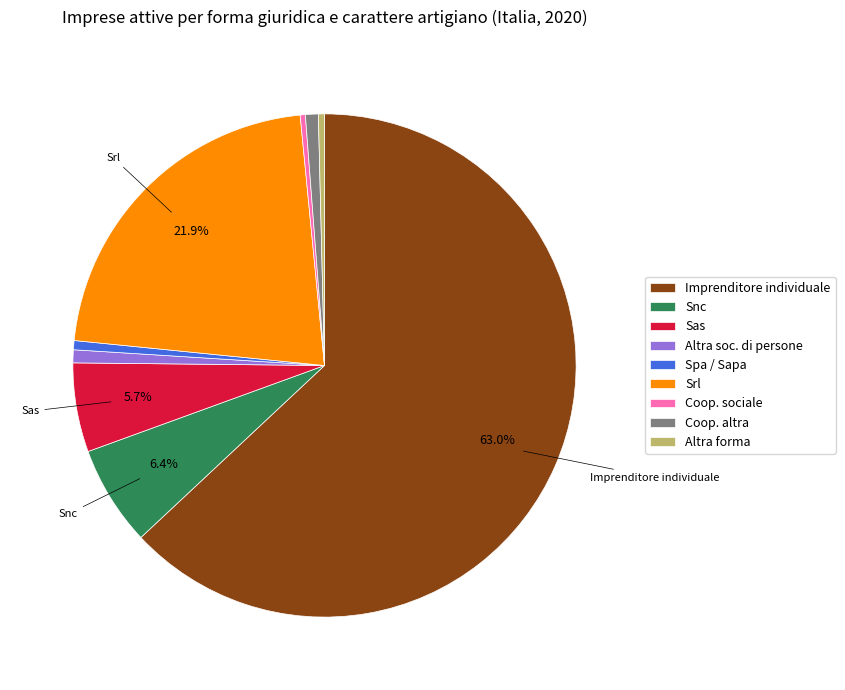

Does Imprenditore individuale account for over 50% of the chart?

Yes